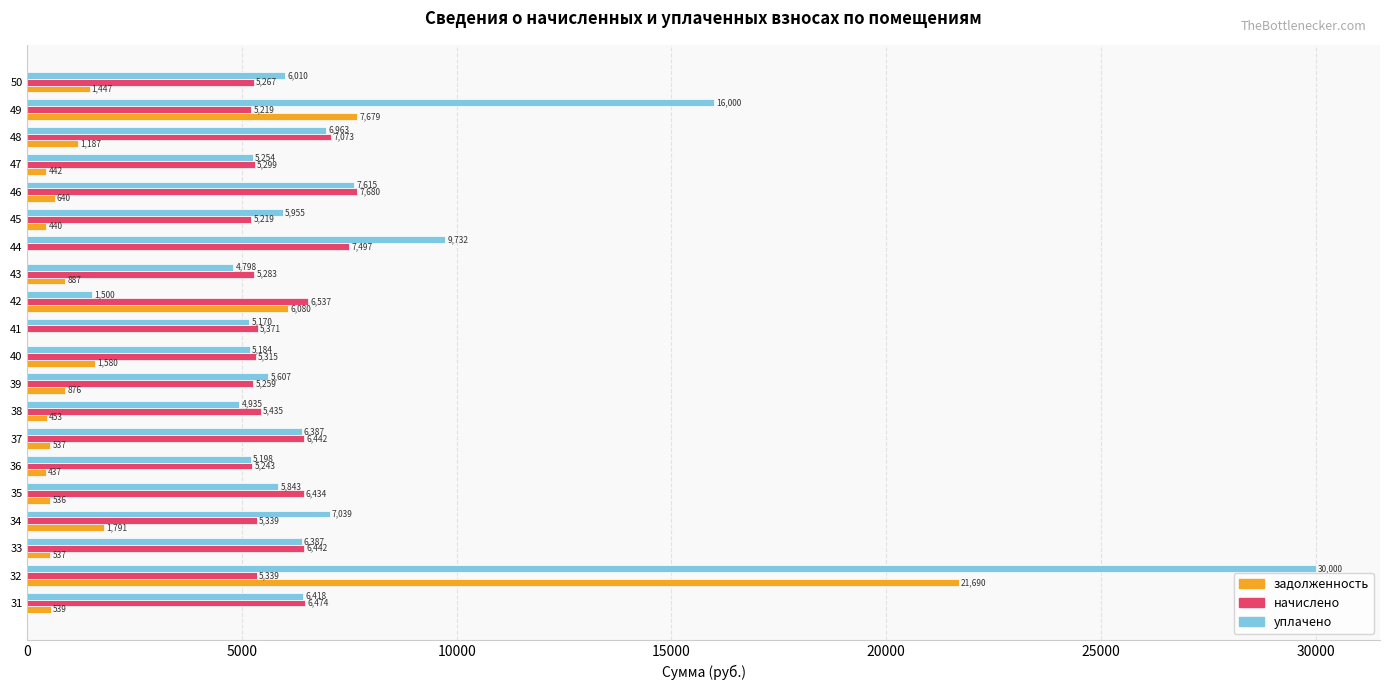

At which category is the sum across all series the highest?

32